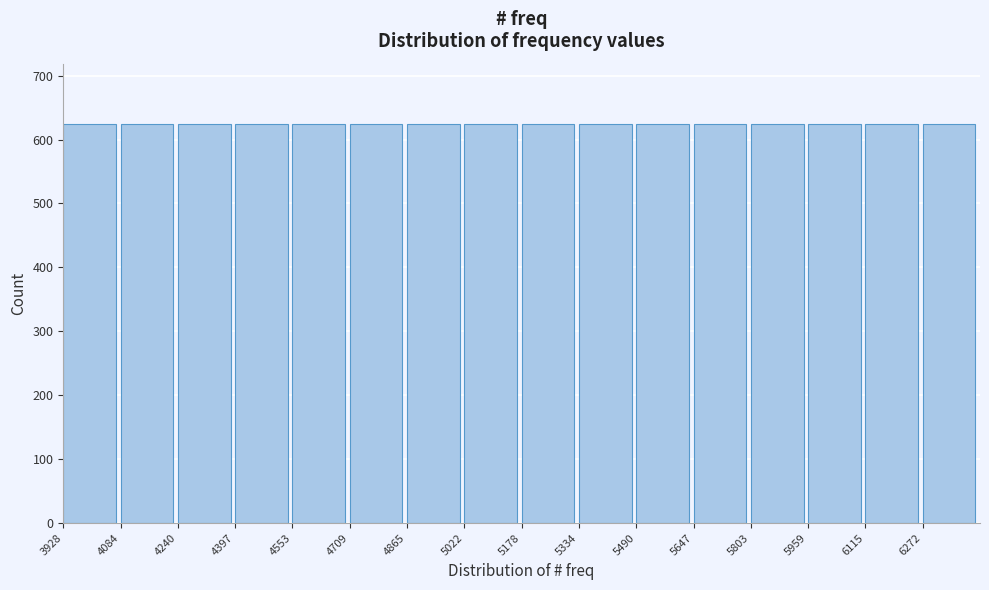

What is the height of the bar covering 5800 to 5960 on the x-axis? Neither the bar edges nor the heights are printed on the chart, so give them approximately, as read against the axes.

630